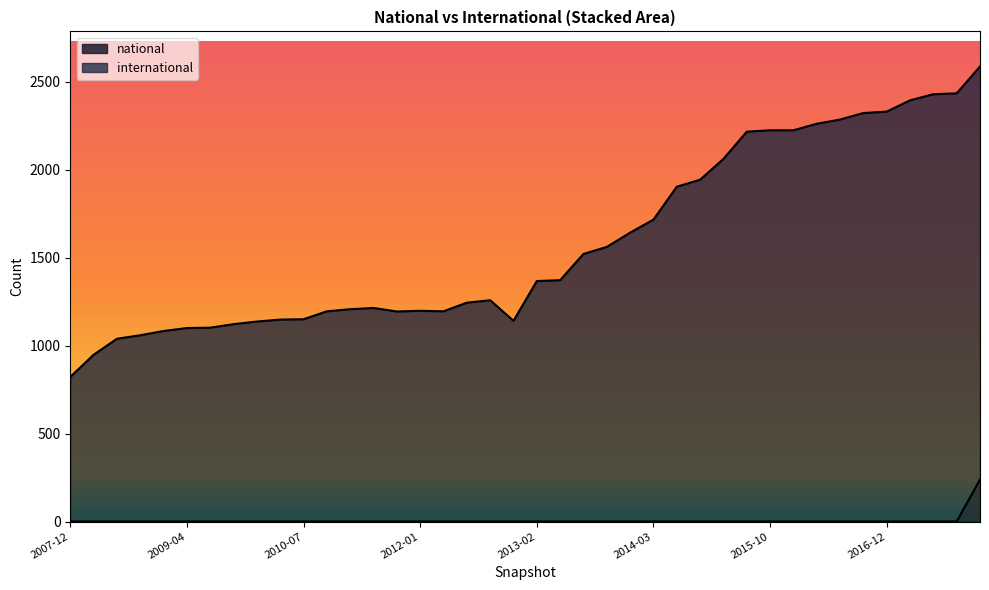

What is the sum of the national values at 2013-07-09 and 2012-07-13?

2